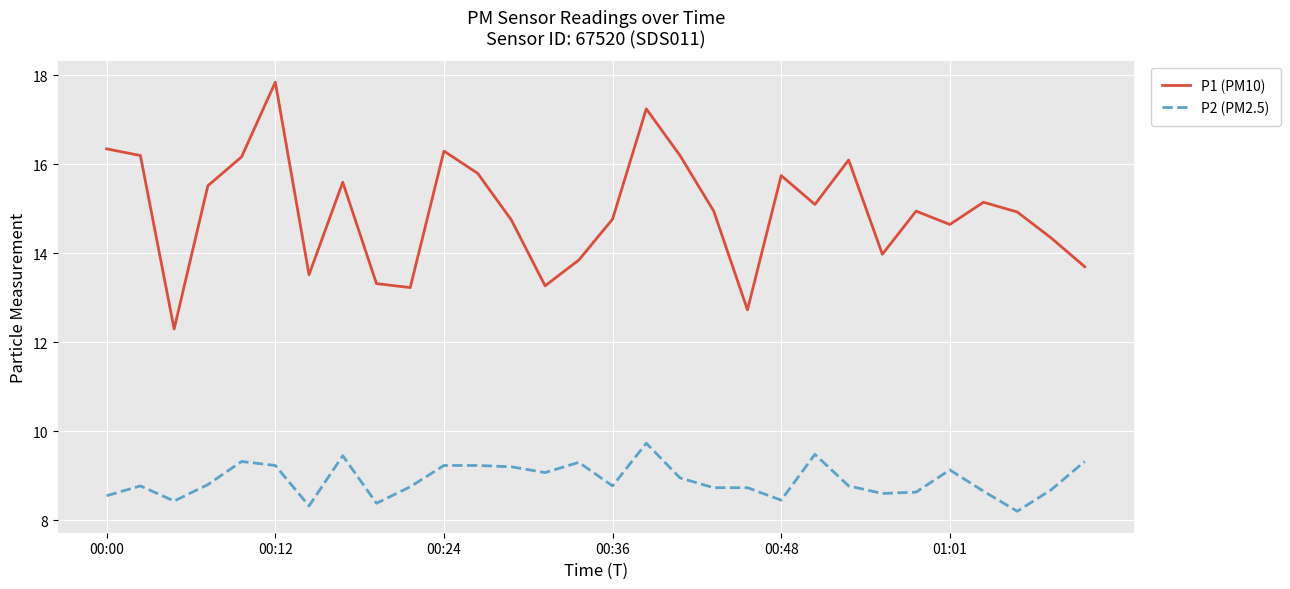

Which series has the largest range (max minus min)?

P1 (PM10)